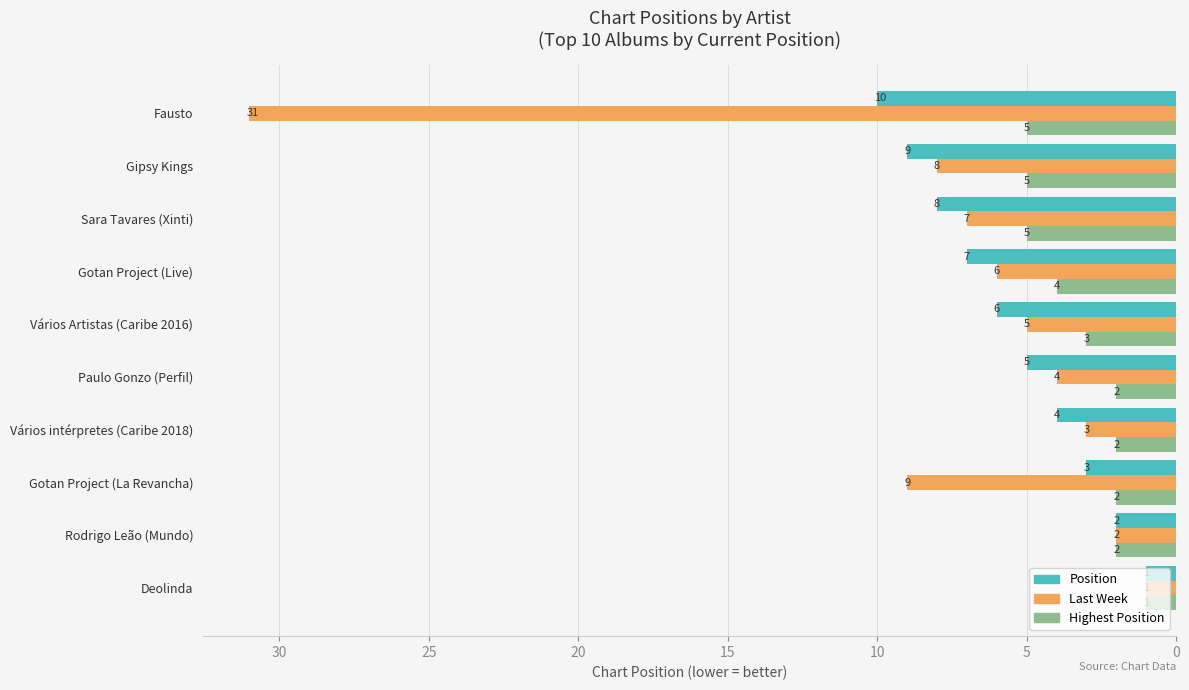

True or false: Last Week has a value of 6 at Gotan Project (Live).

True